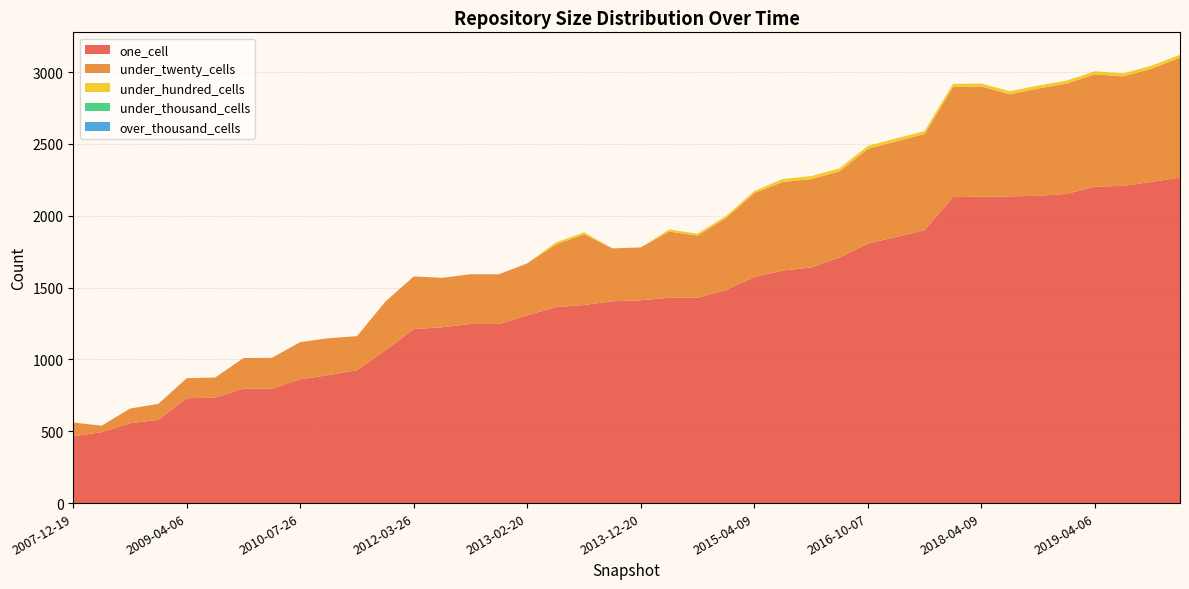

Reading left to right, extract all data points from this chart.

one_cell: 2007-12-19=465	2008-06-27=494	2008-10-10=556	2008-12-17=580	2009-04-06=730	2009-06-17=734	2009-09-25=797	2009-12-16=798	2010-07-26=862	2010-11-17=891	2011-02-21=925	2011-09-05=1064	2012-03-26=1211	2012-07-13=1224	2012-10-31=1247	2012-12-11=1247	2013-02-20=1307	2013-05-21=1364	2013-07-09=1379	2013-09-10=1405	2013-12-20=1412	2014-03-28=1429	2014-09-08=1430	2015-01-19=1483	2015-04-09=1574	2015-07-03=1619	2015-10-01=1640	2016-07-04=1709	2016-10-07=1806	2016-12-27=1853	2017-04-12=1899	2017-12-22=2131	2018-04-09=2132	2018-07-11=2135	2018-09-28=2139	2019-01-01=2152	2019-04-06=2203	2019-10-09=2208	2020-01-01=2236	2020-04-01=2266
under_twenty_cells: 2007-12-19=96	2008-06-27=45	2008-10-10=102	2008-12-17=111	2009-04-06=140	2009-06-17=140	2009-09-25=213	2009-12-16=213	2010-07-26=259	2010-11-17=257	2011-02-21=237	2011-09-05=339	2012-03-26=367	2012-07-13=344	2012-10-31=346	2012-12-11=346	2013-02-20=362	2013-05-21=436	2013-07-09=492	2013-09-10=368	2013-12-20=368	2014-03-28=461	2014-09-08=432	2015-01-19=501	2015-04-09=584	2015-07-03=616	2015-10-01=615	2016-07-04=600	2016-10-07=660	2016-12-27=665	2017-04-12=670	2017-12-22=766	2018-04-09=768	2018-07-11=711	2018-09-28=747	2019-01-01=768	2019-04-06=782	2019-10-09=762	2020-01-01=788	2020-04-01=834
under_hundred_cells: 2007-12-19=0	2008-06-27=0	2008-10-10=0	2008-12-17=0	2009-04-06=0	2009-06-17=0	2009-09-25=0	2009-12-16=0	2010-07-26=0	2010-11-17=0	2011-02-21=0	2011-09-05=0	2012-03-26=0	2012-07-13=0	2012-10-31=0	2012-12-11=0	2013-02-20=0	2013-05-21=14	2013-07-09=14	2013-09-10=0	2013-12-20=0	2014-03-28=14	2014-09-08=14	2015-01-19=14	2015-04-09=14	2015-07-03=21	2015-10-01=21	2016-07-04=21	2016-10-07=21	2016-12-27=21	2017-04-12=21	2017-12-22=21	2018-04-09=21	2018-07-11=21	2018-09-28=21	2019-01-01=21	2019-04-06=21	2019-10-09=21	2020-01-01=21	2020-04-01=21
under_thousand_cells: 2007-12-19=0	2008-06-27=0	2008-10-10=0	2008-12-17=0	2009-04-06=0	2009-06-17=0	2009-09-25=0	2009-12-16=0	2010-07-26=0	2010-11-17=0	2011-02-21=0	2011-09-05=0	2012-03-26=0	2012-07-13=0	2012-10-31=0	2012-12-11=0	2013-02-20=0	2013-05-21=0	2013-07-09=0	2013-09-10=0	2013-12-20=0	2014-03-28=0	2014-09-08=0	2015-01-19=0	2015-04-09=0	2015-07-03=0	2015-10-01=0	2016-07-04=0	2016-10-07=0	2016-12-27=0	2017-04-12=0	2017-12-22=0	2018-04-09=0	2018-07-11=0	2018-09-28=0	2019-01-01=0	2019-04-06=0	2019-10-09=0	2020-01-01=0	2020-04-01=0
over_thousand_cells: 2007-12-19=0	2008-06-27=0	2008-10-10=0	2008-12-17=0	2009-04-06=0	2009-06-17=0	2009-09-25=0	2009-12-16=0	2010-07-26=0	2010-11-17=0	2011-02-21=0	2011-09-05=0	2012-03-26=0	2012-07-13=0	2012-10-31=0	2012-12-11=0	2013-02-20=0	2013-05-21=0	2013-07-09=0	2013-09-10=0	2013-12-20=0	2014-03-28=0	2014-09-08=0	2015-01-19=0	2015-04-09=0	2015-07-03=0	2015-10-01=0	2016-07-04=0	2016-10-07=0	2016-12-27=0	2017-04-12=0	2017-12-22=0	2018-04-09=0	2018-07-11=0	2018-09-28=0	2019-01-01=0	2019-04-06=0	2019-10-09=0	2020-01-01=0	2020-04-01=0